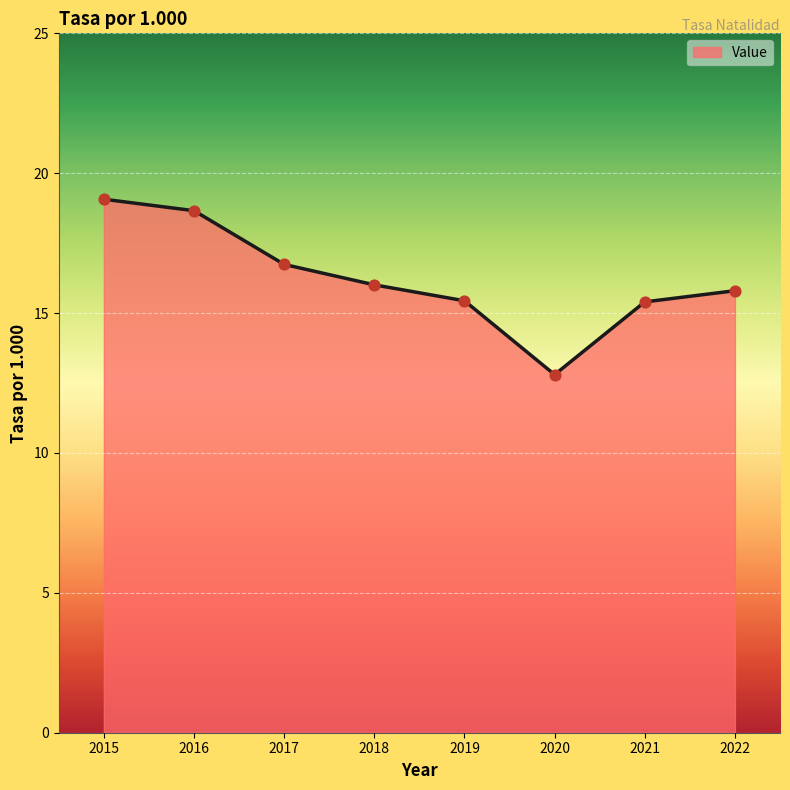

What is the change in value from 2015 to 2017?

-2.3